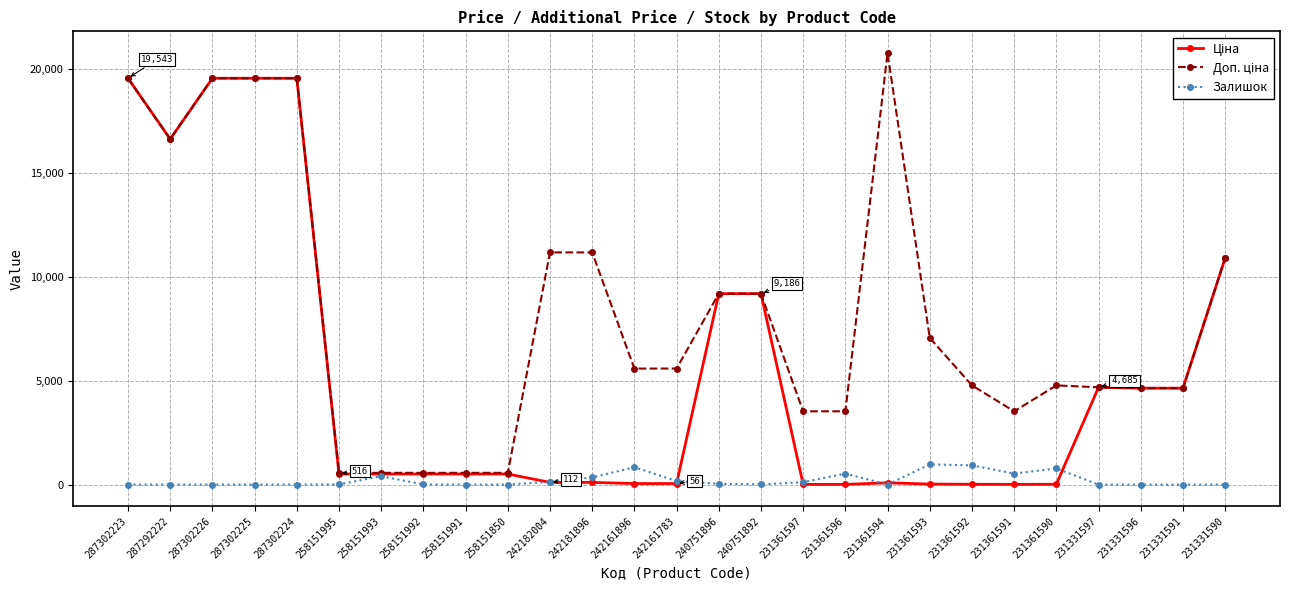

Is it true that Залишок equals 8.0 at 287302223?

True